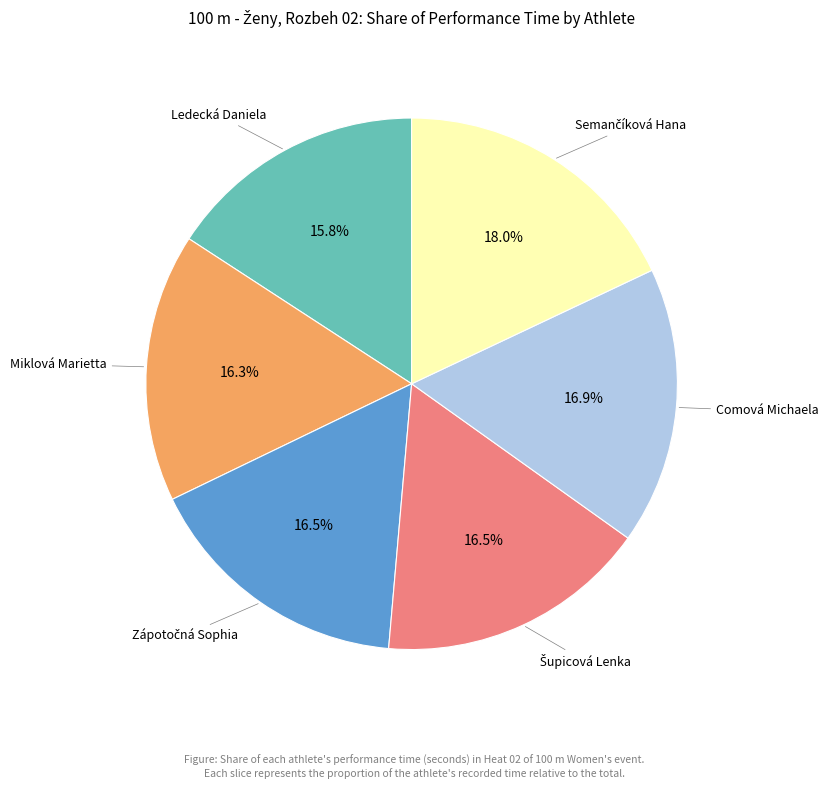

Does any single category account for the majority?

No